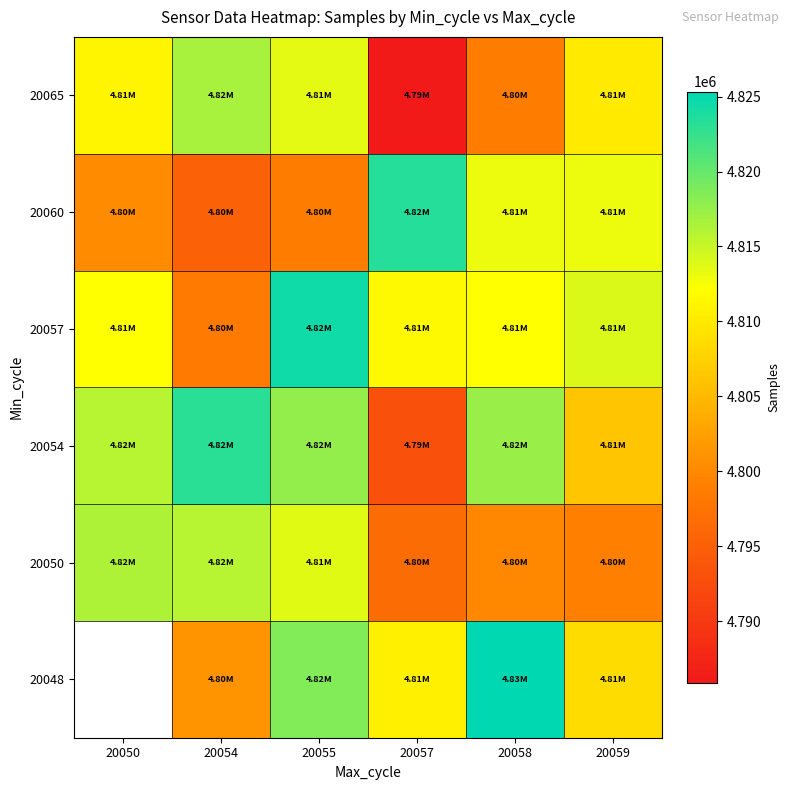

Which series has the largest total across all categories?

20054